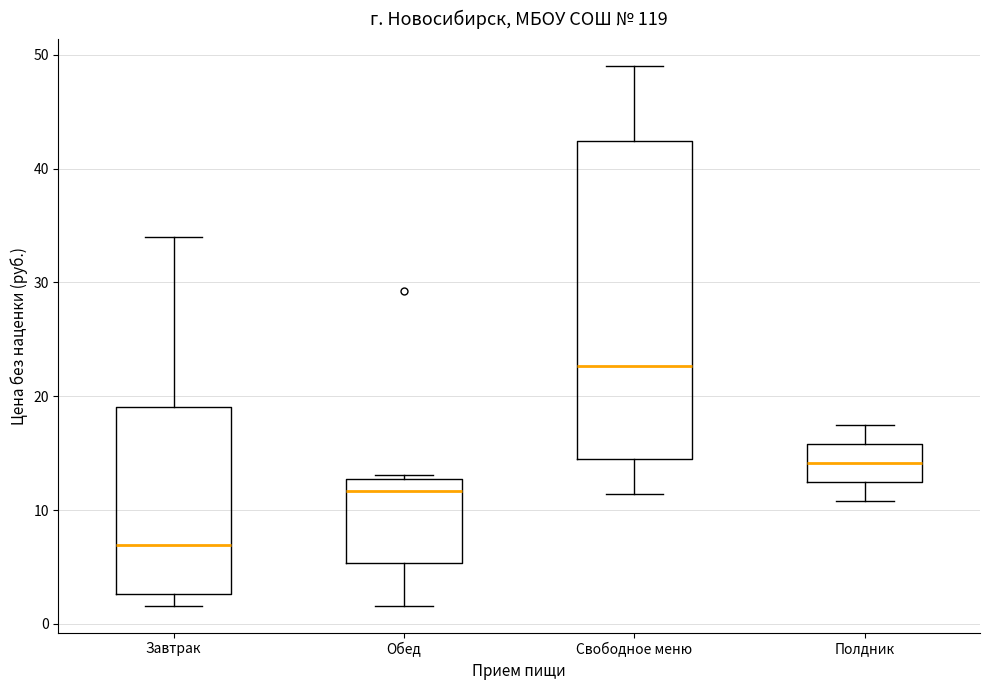

Which box has the lowest median line?

Завтрак